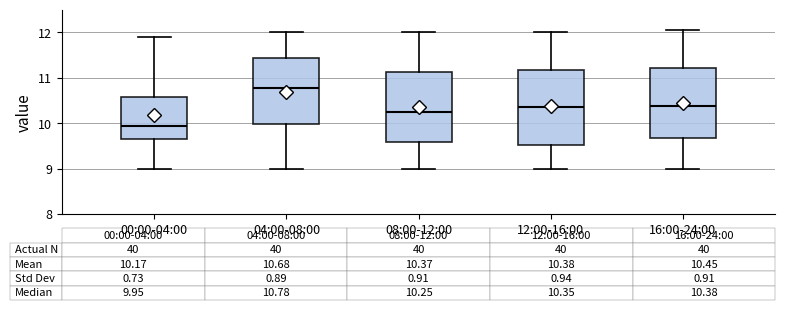

Which box has the highest median line?

04:00-08:00